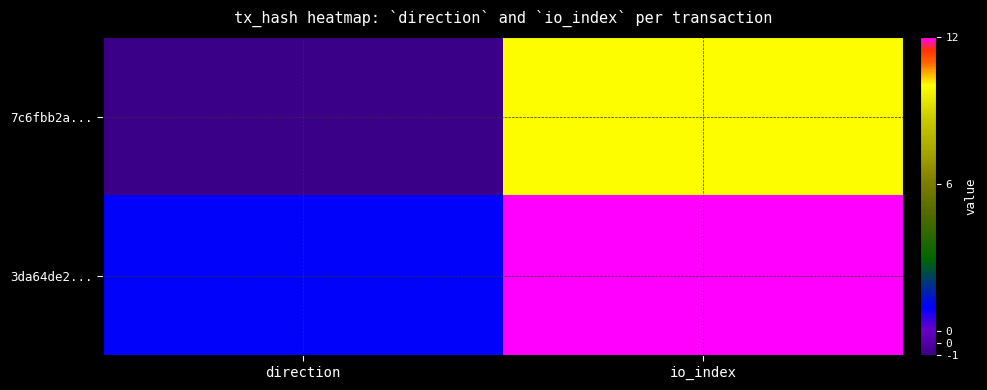

Reading left to right, transcribe all the data shown in this chart.

7c6fbb2a...: direction=-1	io_index=10
3da64de2...: direction=1	io_index=12